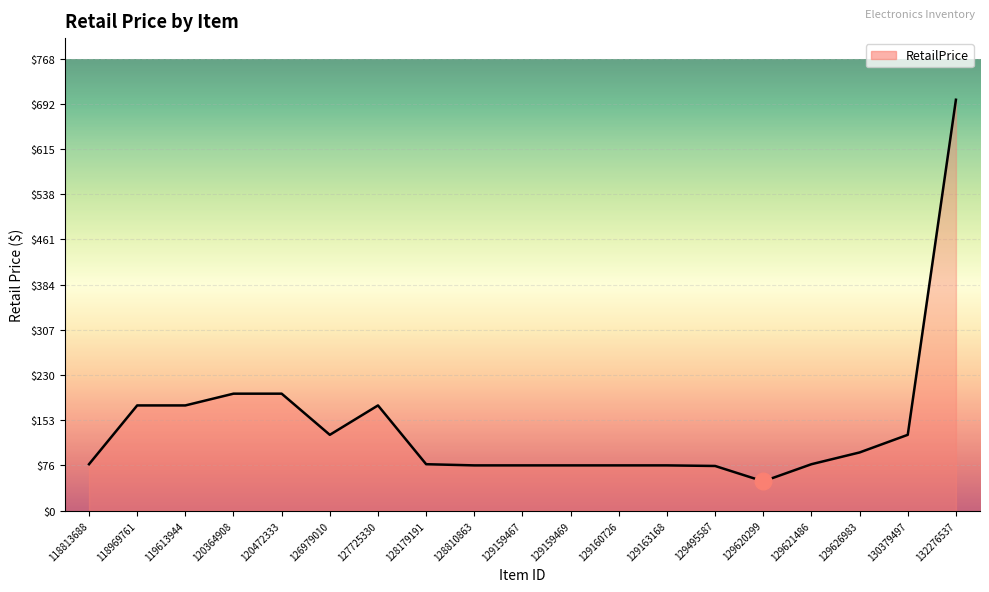

What is the sum of all values?

2738.9